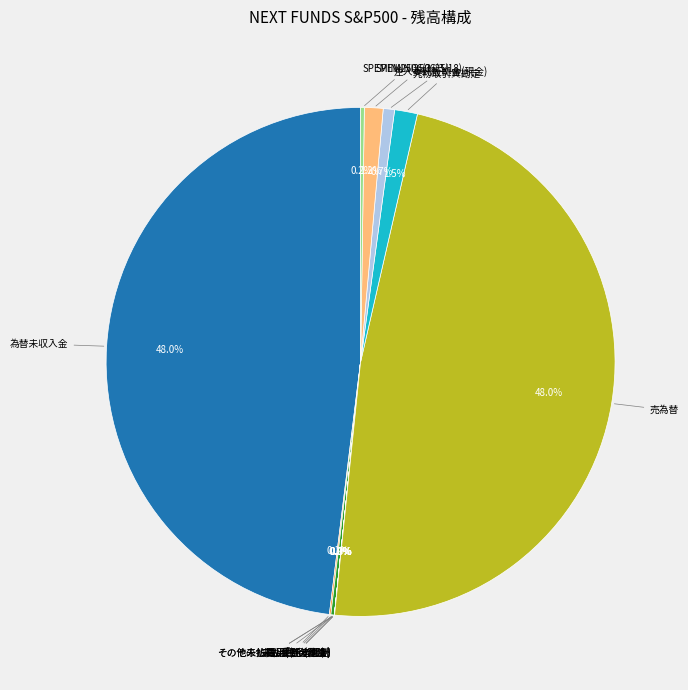

Does any single category account for the majority?

No